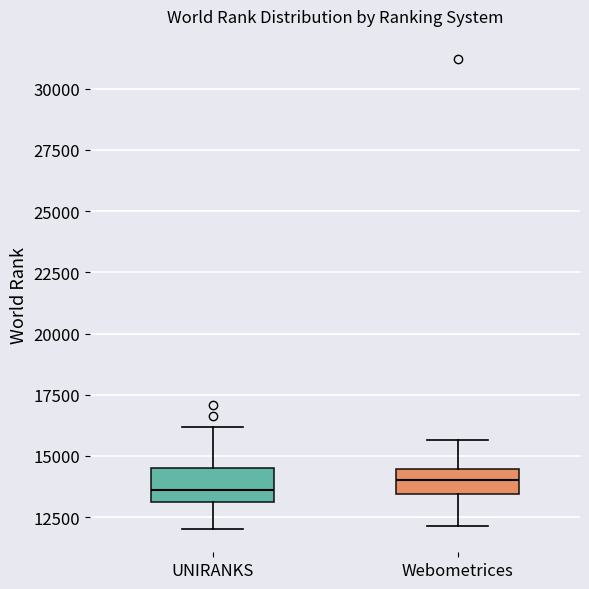

Reading left to right, transcribe this box plot: for each box, give where its median line is, the range the box spans, and where its two whiskers end, as read against the y-axis. The values are not printed on the chart, so give them approximately, as read against the axis.

UNIRANKS: median 13500, box 13000 to 14500, whiskers 12000 to 16000
Webometrices: median 14000, box 13500 to 14500, whiskers 12000 to 15500